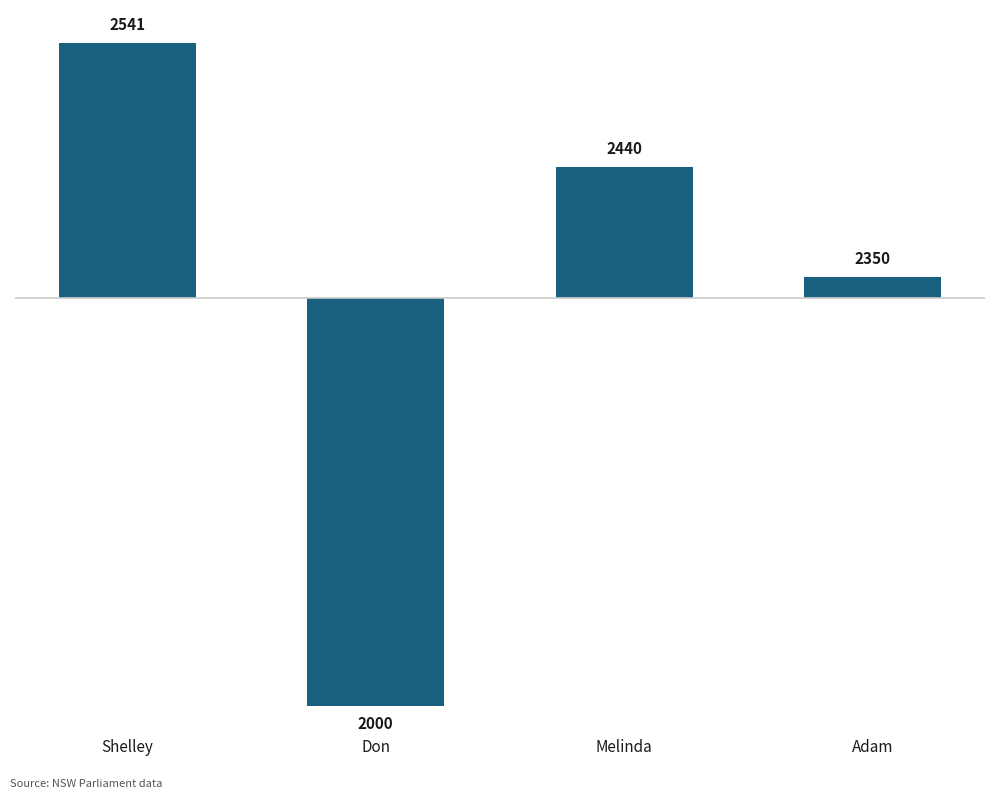

How many bars are there in total?

4